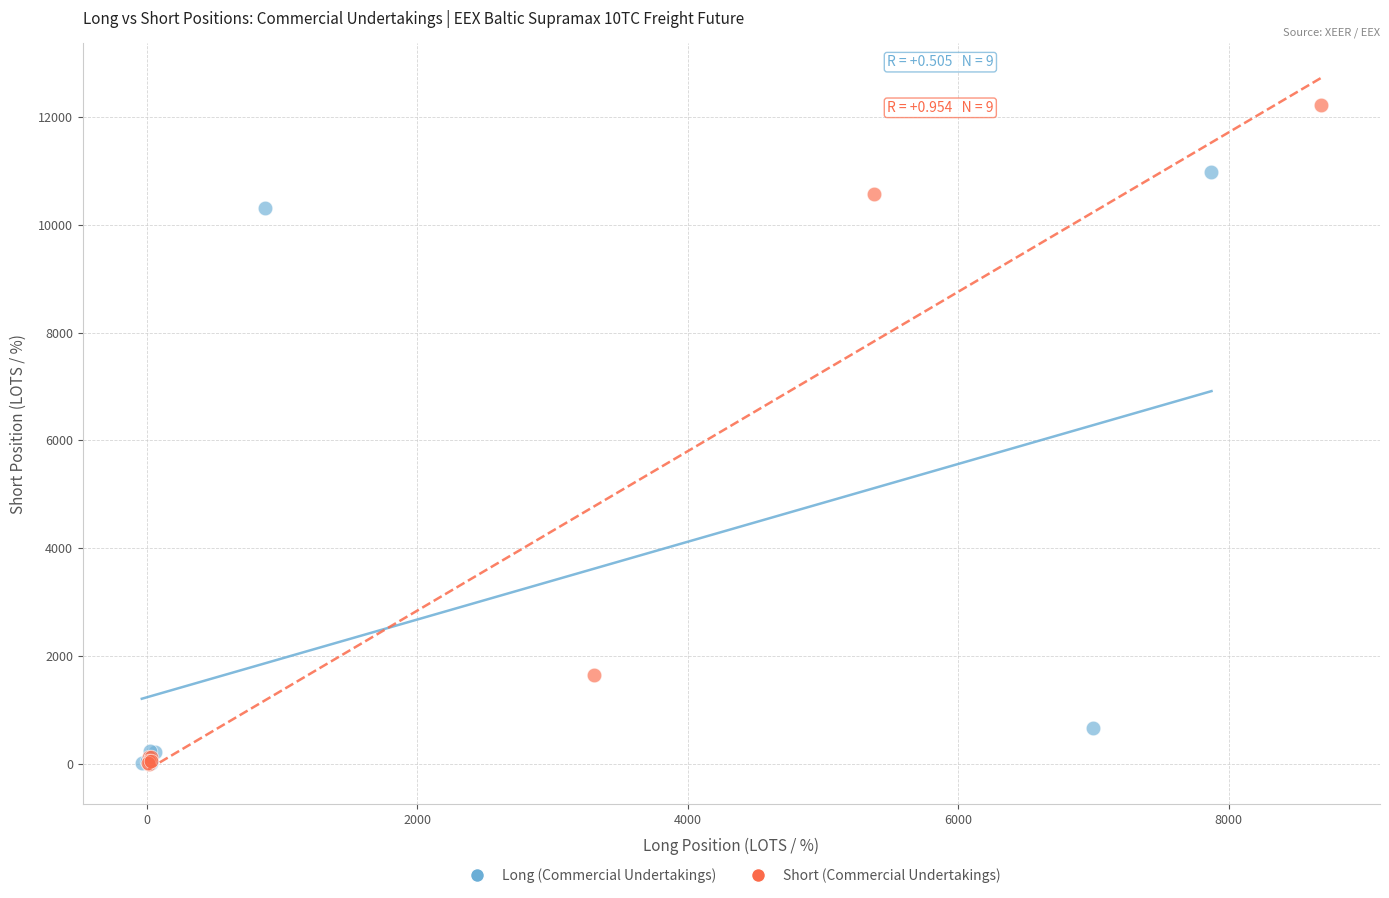

Which series has the widest spread of Y values?

Short (Commercial Undertakings)